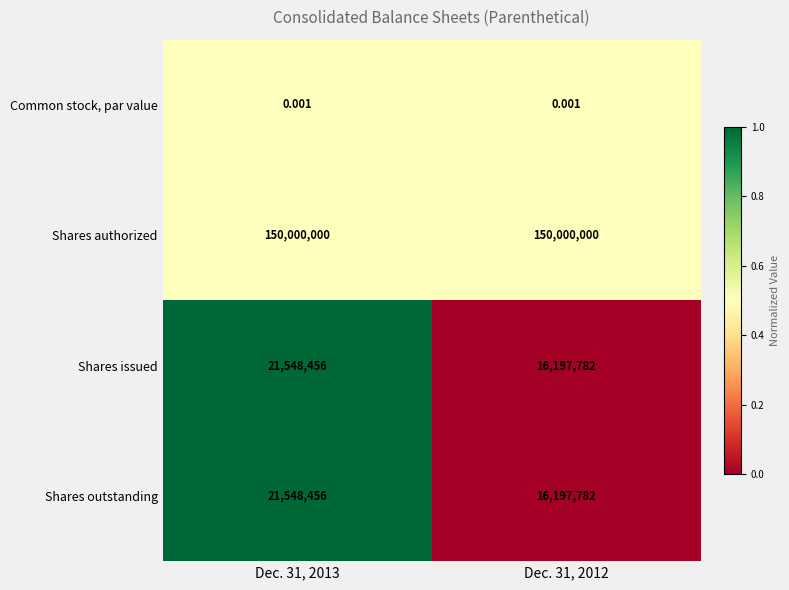

Is the value of Shares issued at Dec. 31, 2013 greater than the value of Common stock, par value at Dec. 31, 2013?

Yes